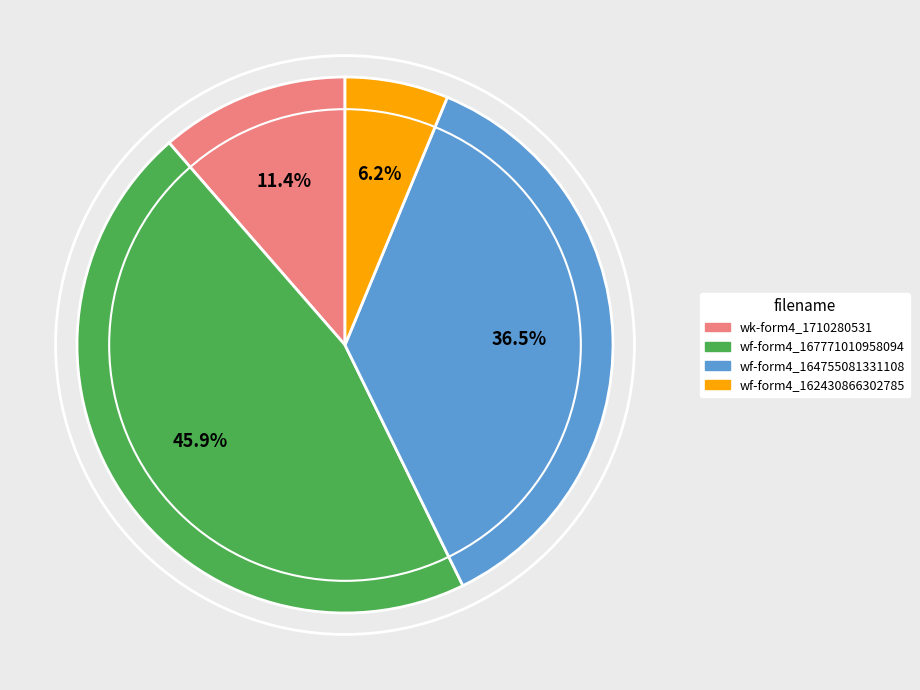

To the nearest percent, what is the combined percentage of wf-form4_164755081331108.xml and wf-form4_167771010958094.xml?

82%